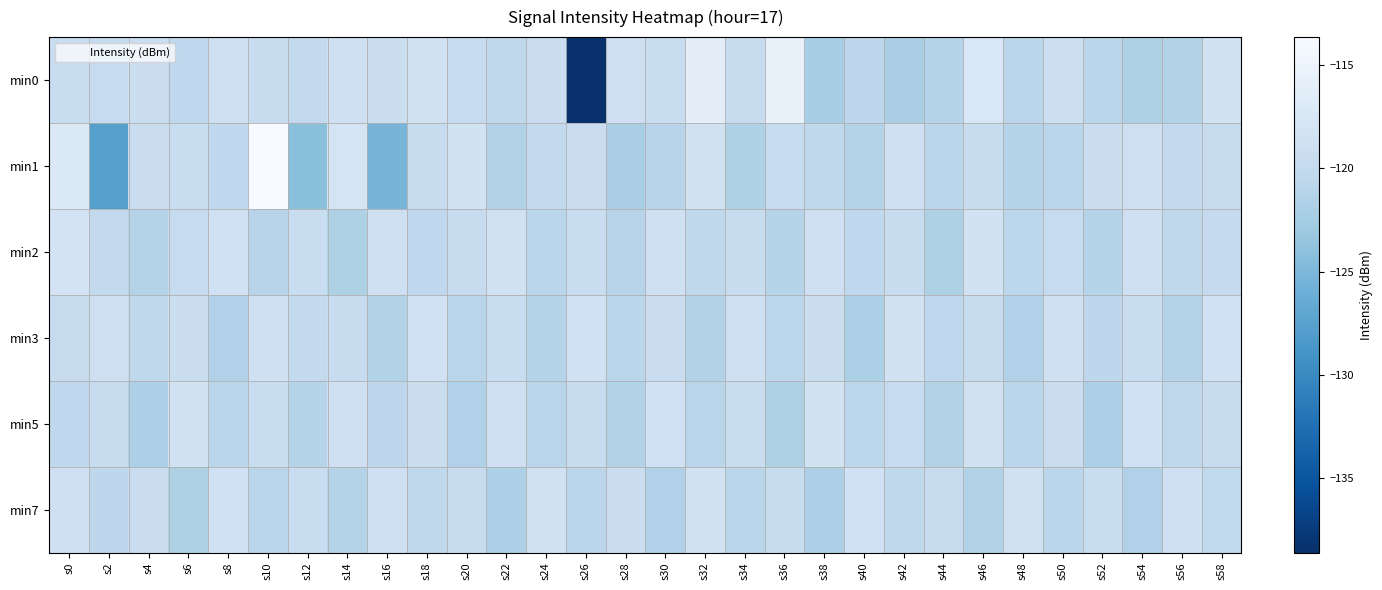

Which label corresponds to the largest value in the chart?

s10